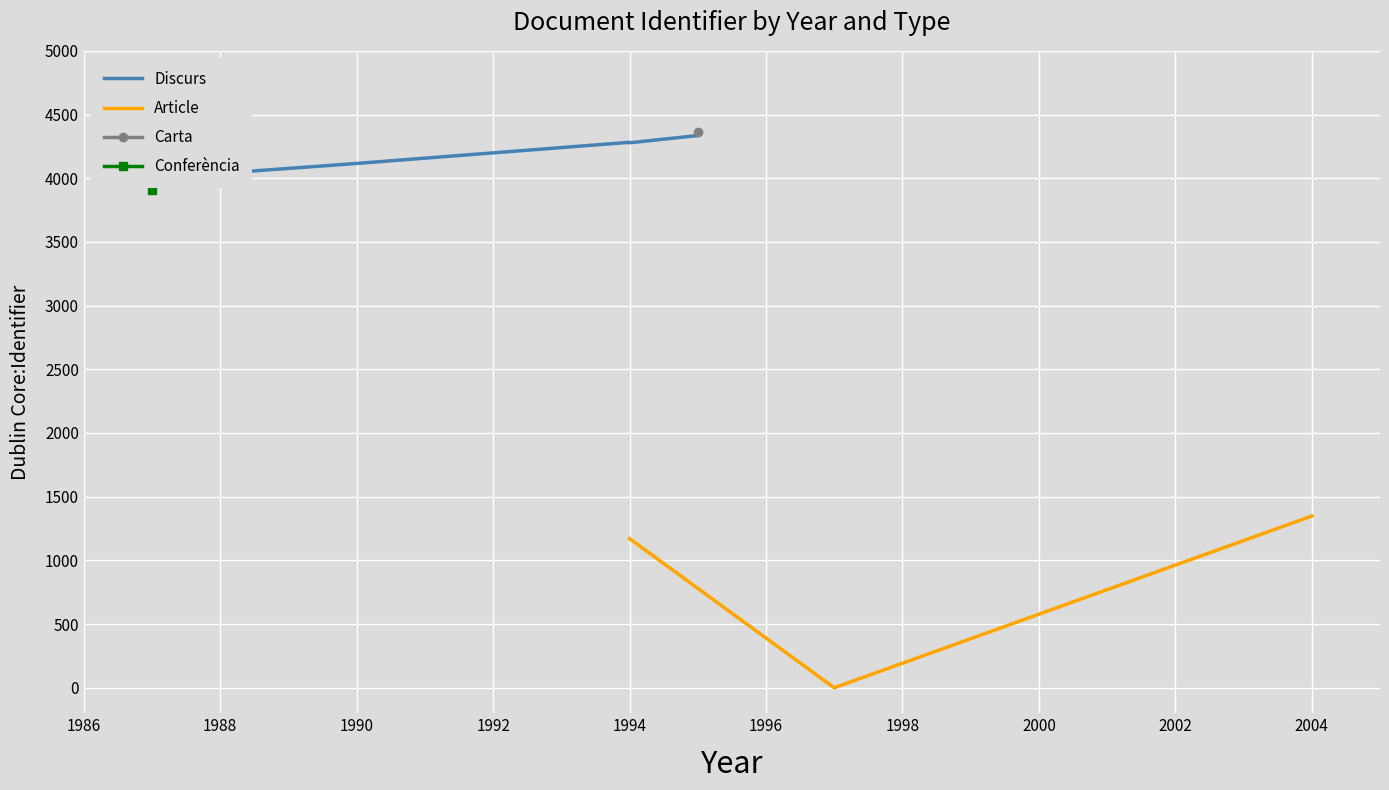

Between 1995 and 1987, which is larger?

1995